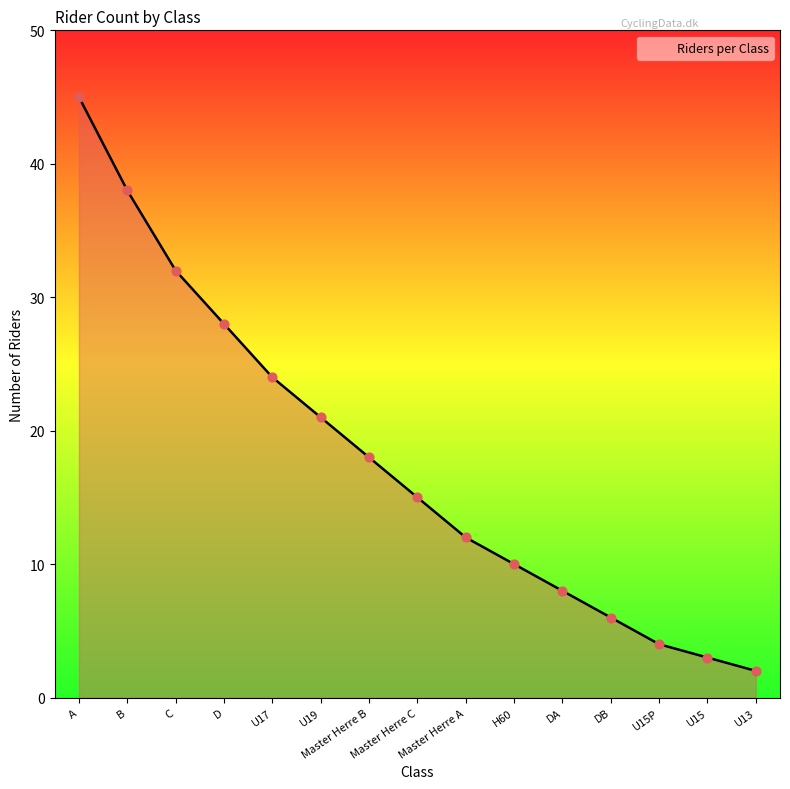

Between A and U15, which is larger?

A